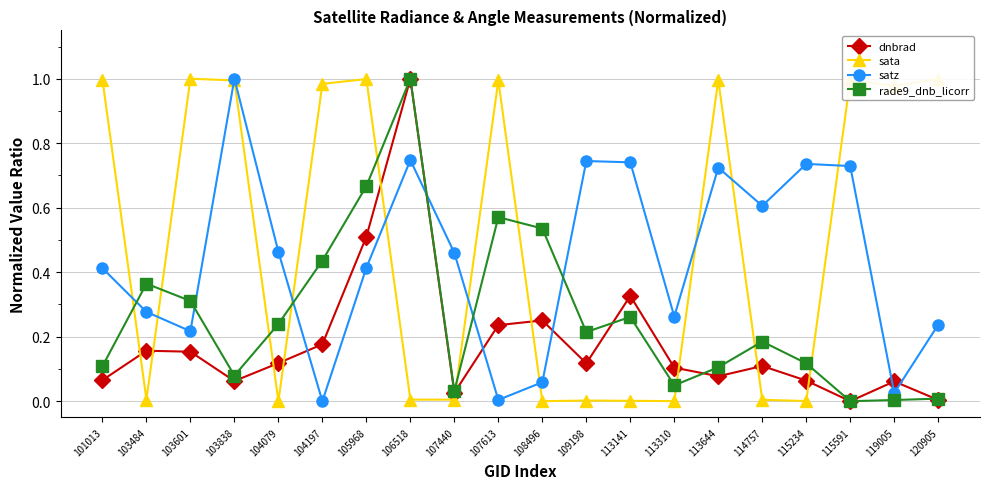

Between 104079 and 107440, which series saw the biggest shift?

rade9_dnb_licorr